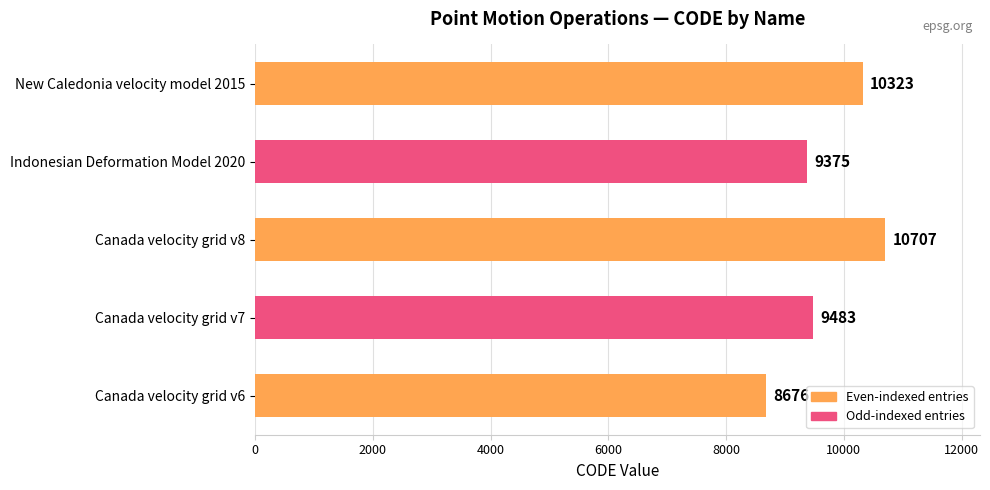

Reading bottom to top, transcribe all the data shown in this chart.

8676	9483	10707	9375	10323